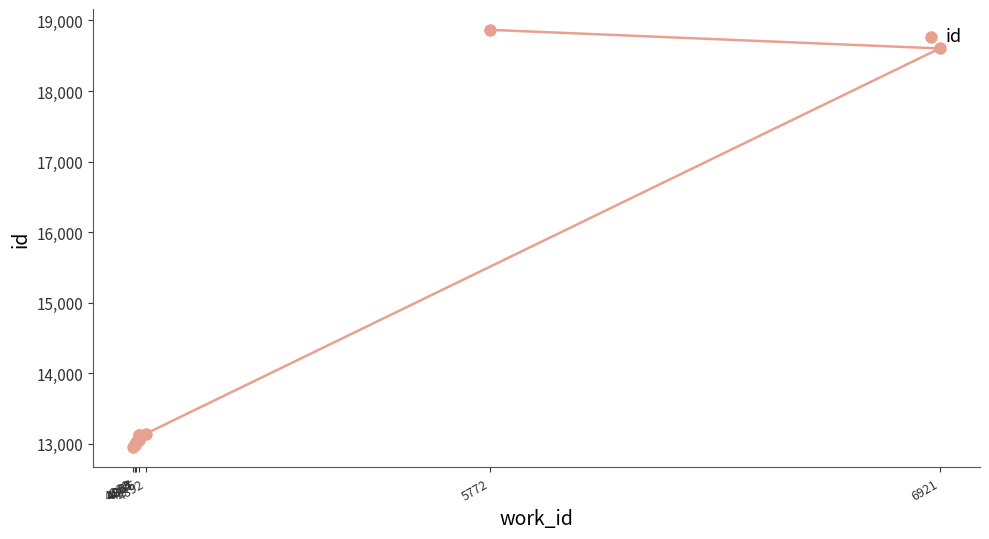

What is the sum of all values?

141861